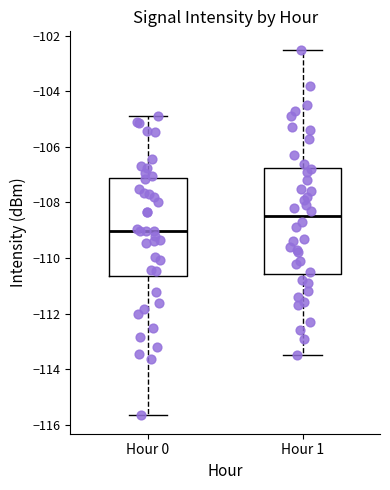

Reading left to right, transcribe this box plot: for each box, give where its median line is, the range the box spans, and where its two whiskers end, as read against the y-axis. The values are not printed on the chart, so give them approximately, as read against the axis.

Hour 0: median -109.0, box -110.6 to -107.2, whiskers -115.6 to -104.8
Hour 1: median -108.4, box -110.6 to -106.8, whiskers -113.4 to -102.4